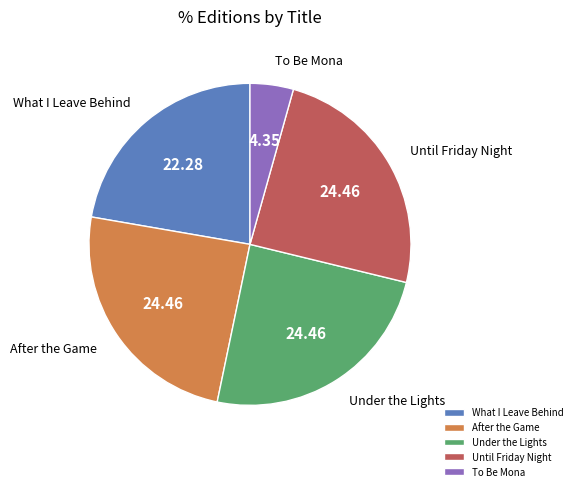

Which category has the smallest portion of the pie?

To Be Mona